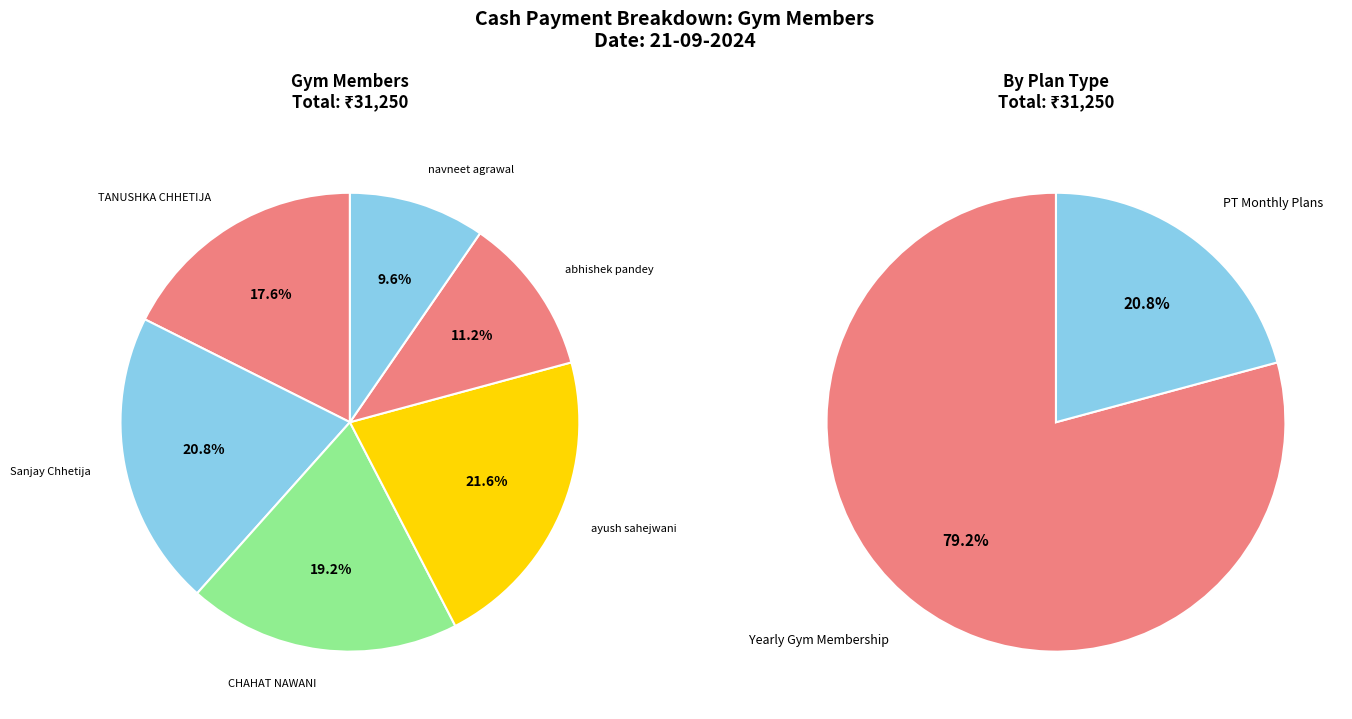

Do navneet agrawal and CHAHAT NAWANI together represent more than half of the pie?

No